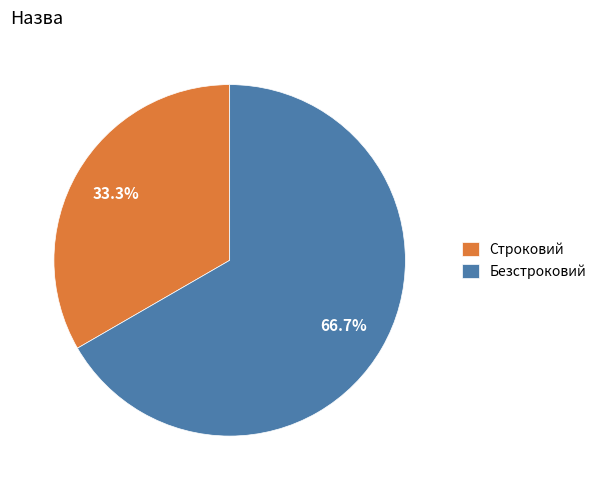

Is there a majority slice in this chart?

Yes